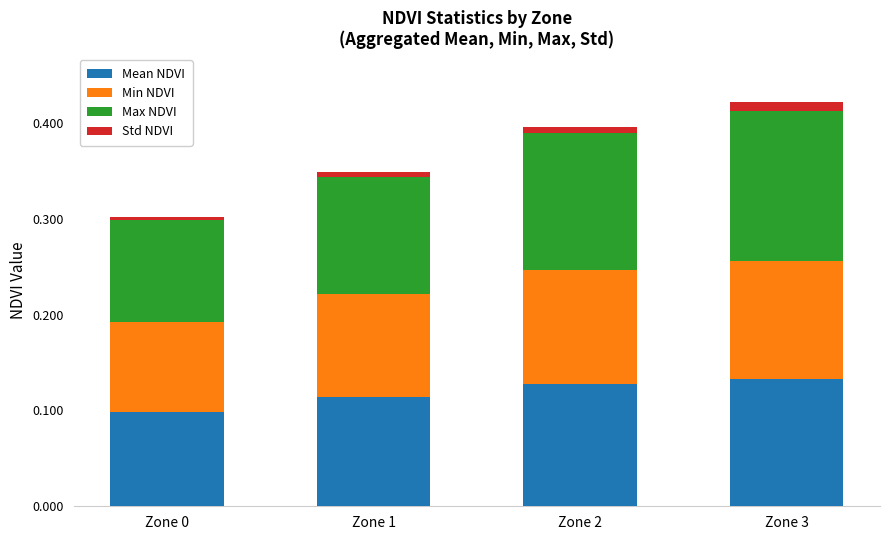

How many categories are shown in the chart?

4